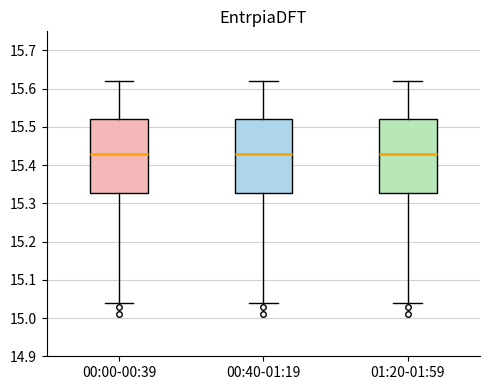

Reading left to right, transcribe this box plot: for each box, give where its median line is, the range the box spans, and where its two whiskers end, as read against the y-axis. The values are not printed on the chart, so give them approximately, as read against the axis.

00:00-00:39: median 15.43, box 15.33 to 15.52, whiskers 15.04 to 15.62
00:40-01:19: median 15.43, box 15.33 to 15.52, whiskers 15.04 to 15.62
01:20-01:59: median 15.43, box 15.33 to 15.52, whiskers 15.04 to 15.62